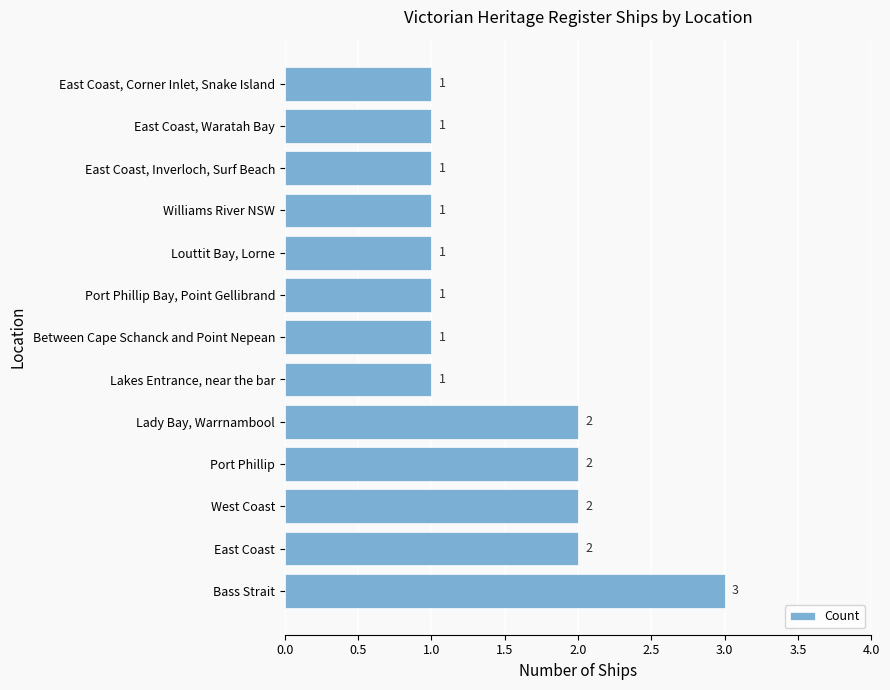

Count the values in the range 1 to 2.

12